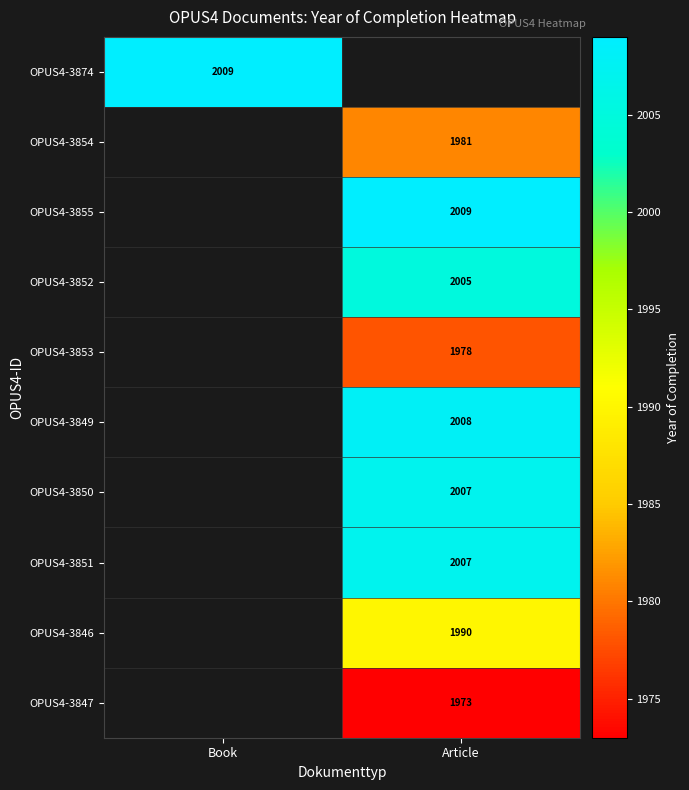

Which label corresponds to the largest value in the chart?

Book